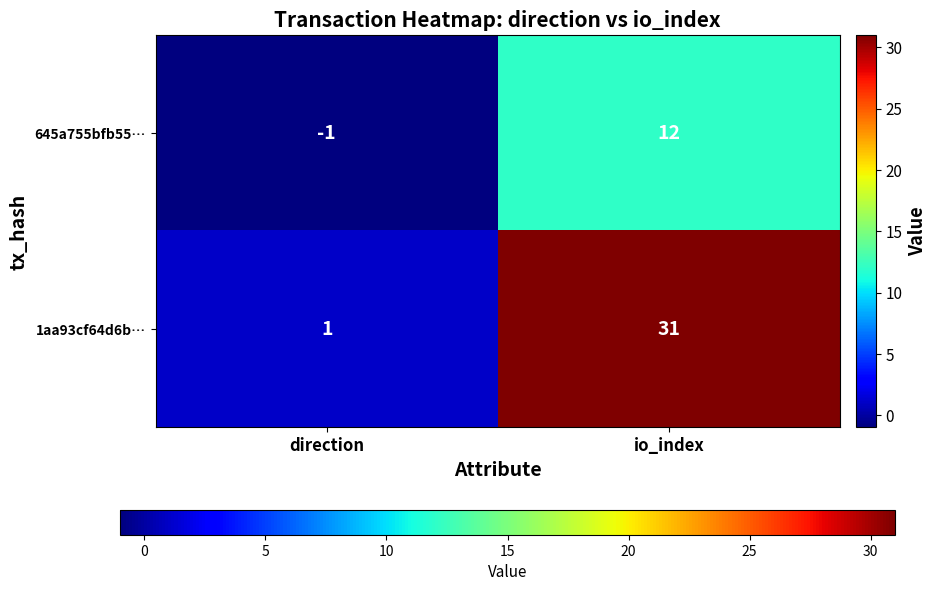

What is the greatest value displayed?

31